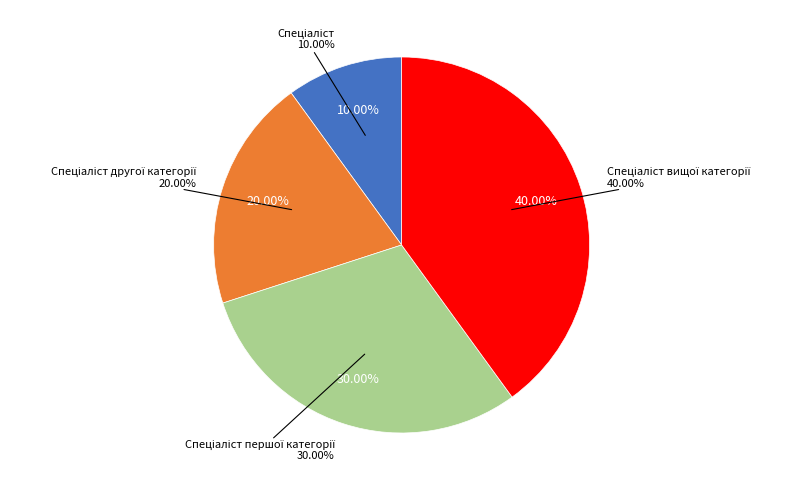

What is the total percentage of Спеціаліст вищої категорії and Спеціаліст?

50.0%